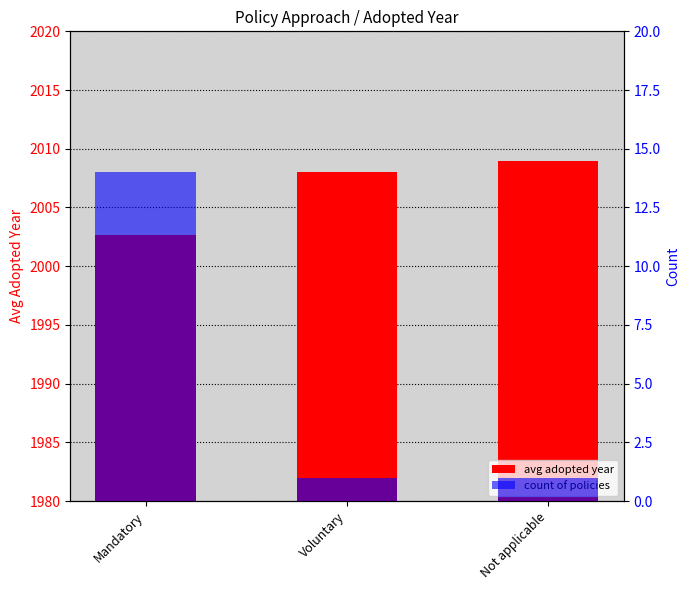

At how many categories does at least one series exceed 495?

3